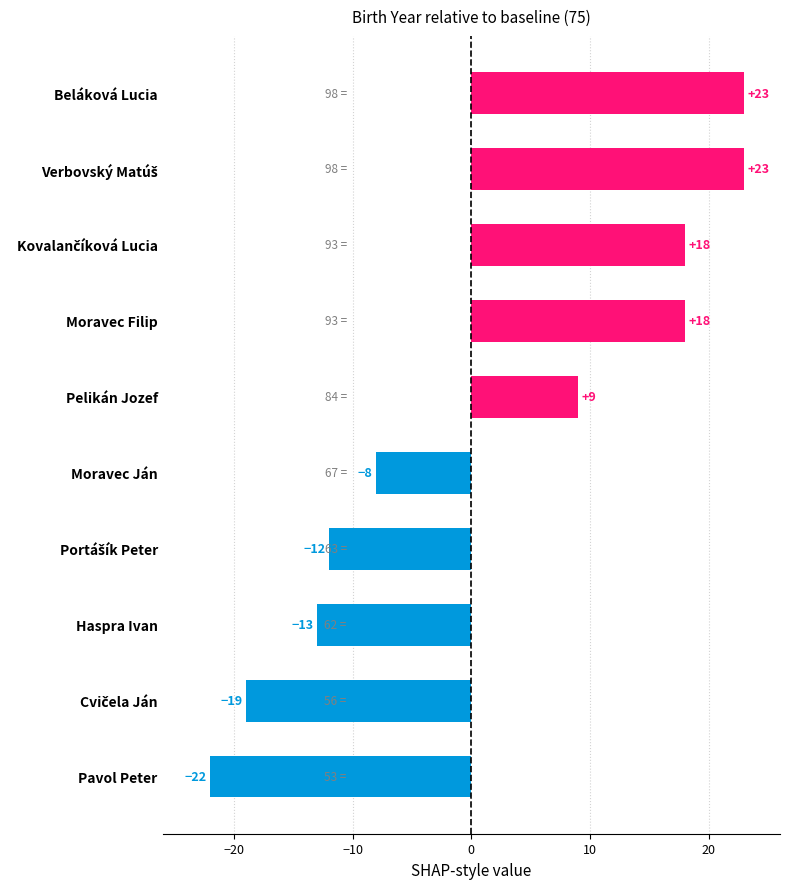

How many negative values are there?

5